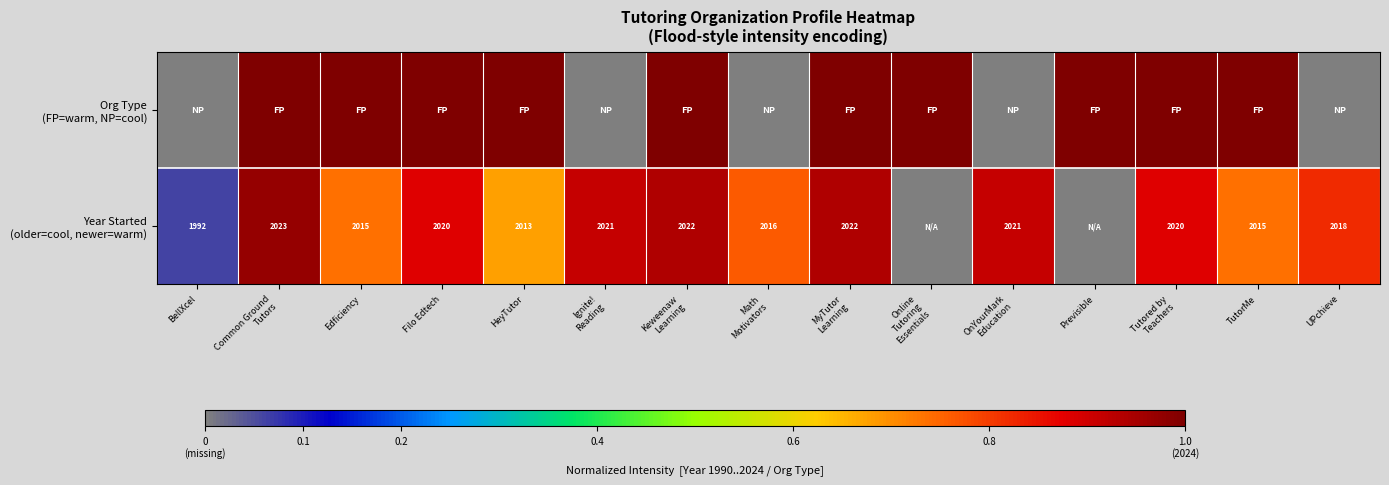

What is the difference between the Year Started (older=cool, newer=warm) values at BellXcel and Online Tutoring Essentials?

0.1